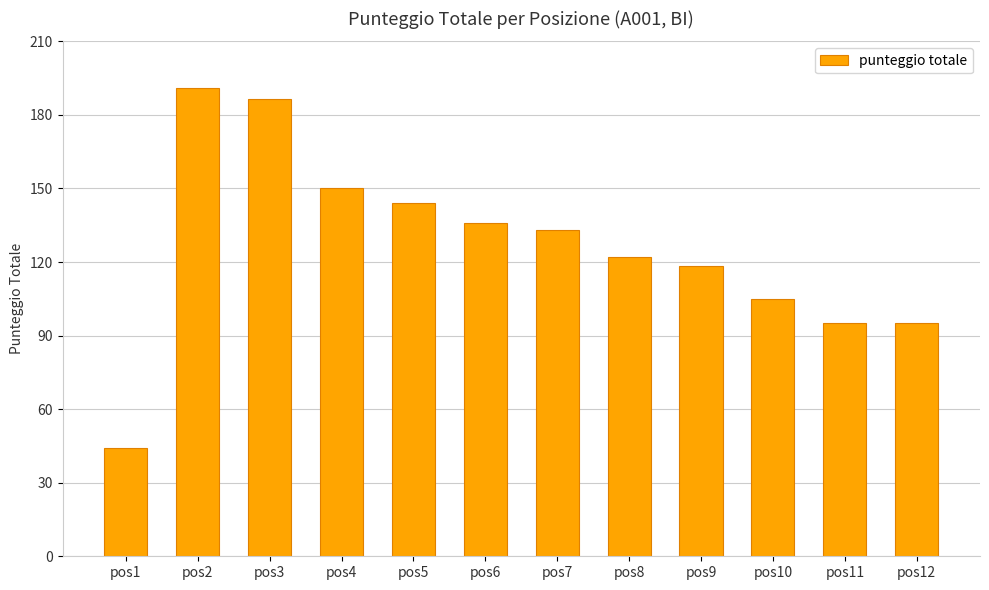

What is the ratio of the value at pos11 to the value at pos1?

2.2